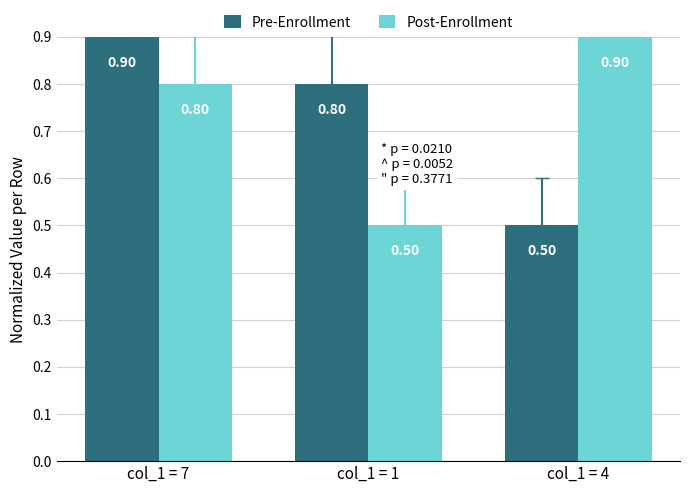

What is the greatest value displayed?

0.9